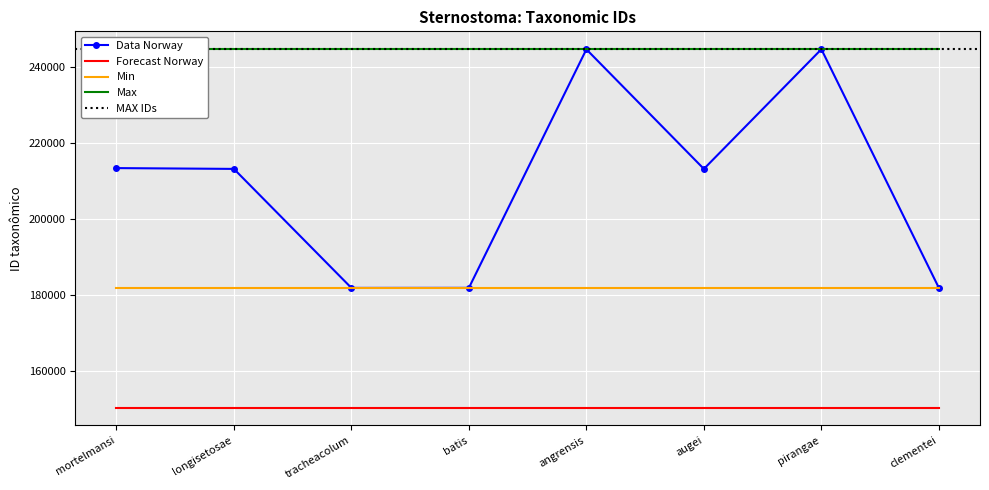

Is this an area chart (filled region under the line)?

No